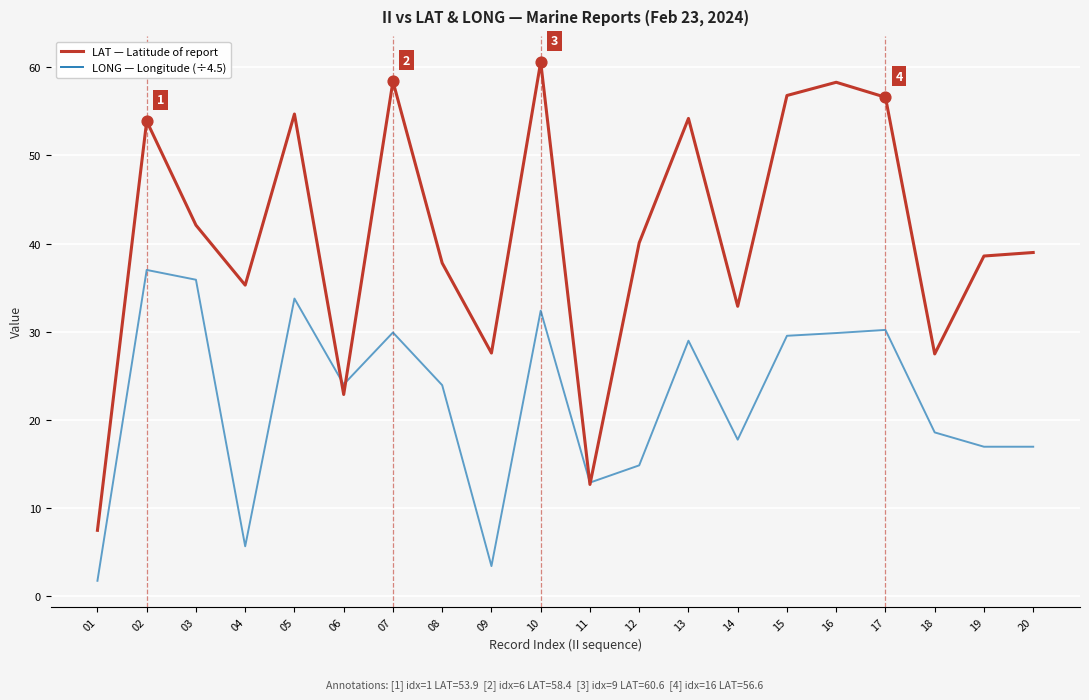

What is the spread (max minus min) of values at 18?

8.9